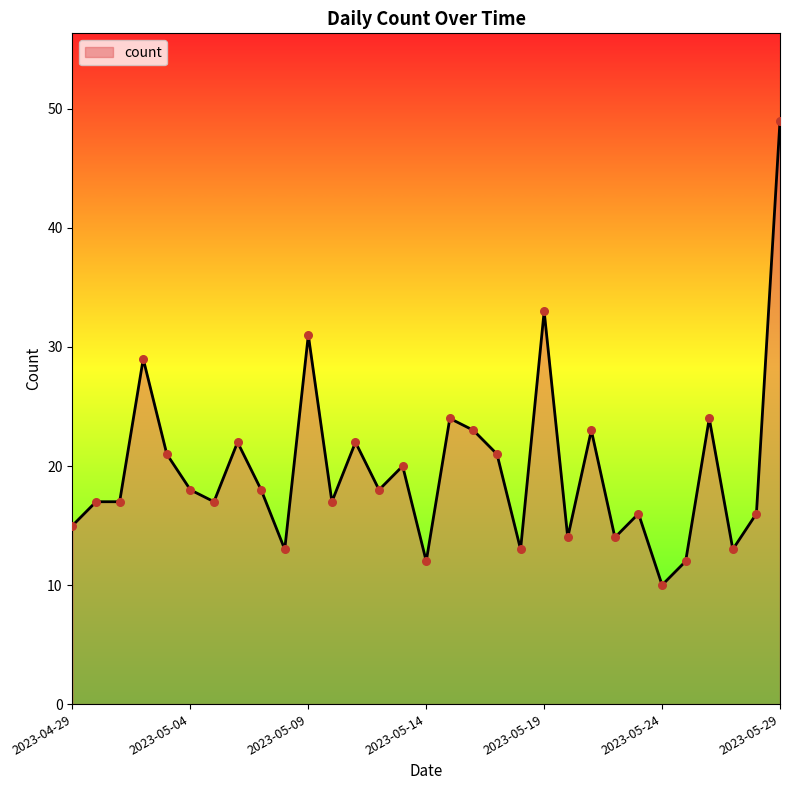

What is the maximum value shown in the chart?

49